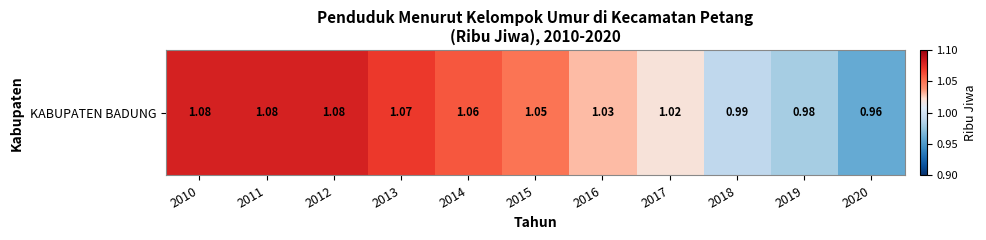

The chart shows a value of 1.0 at 2016. True or false?

True